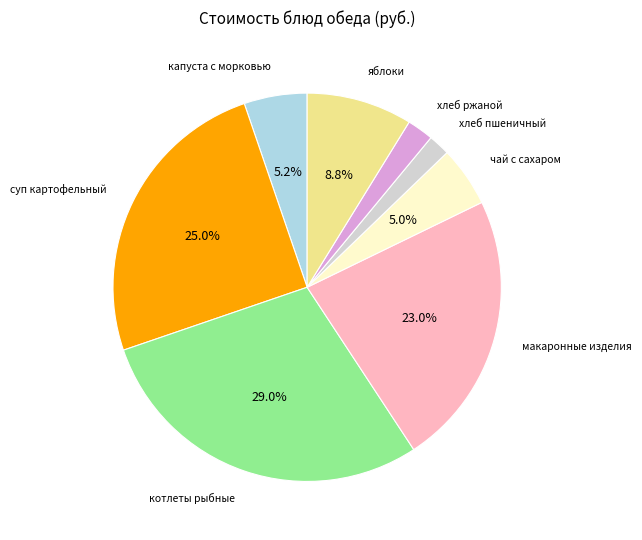

Does any single category account for the majority?

No